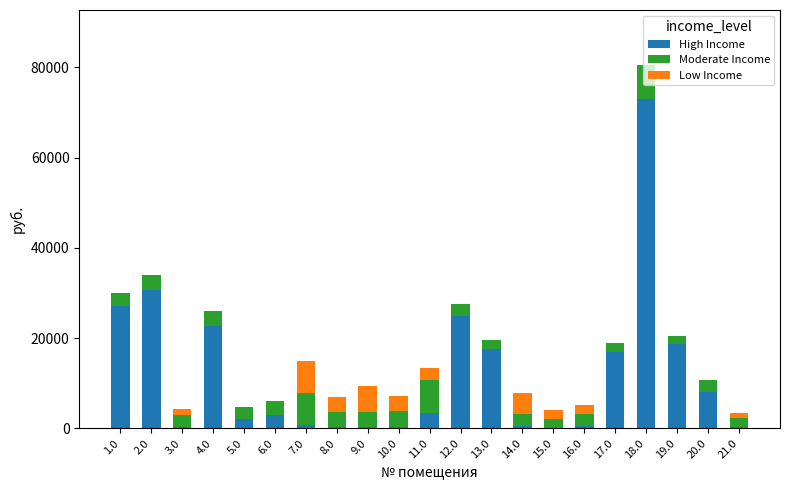

What are all the series names shown in the legend?

High Income, Moderate Income, Low Income